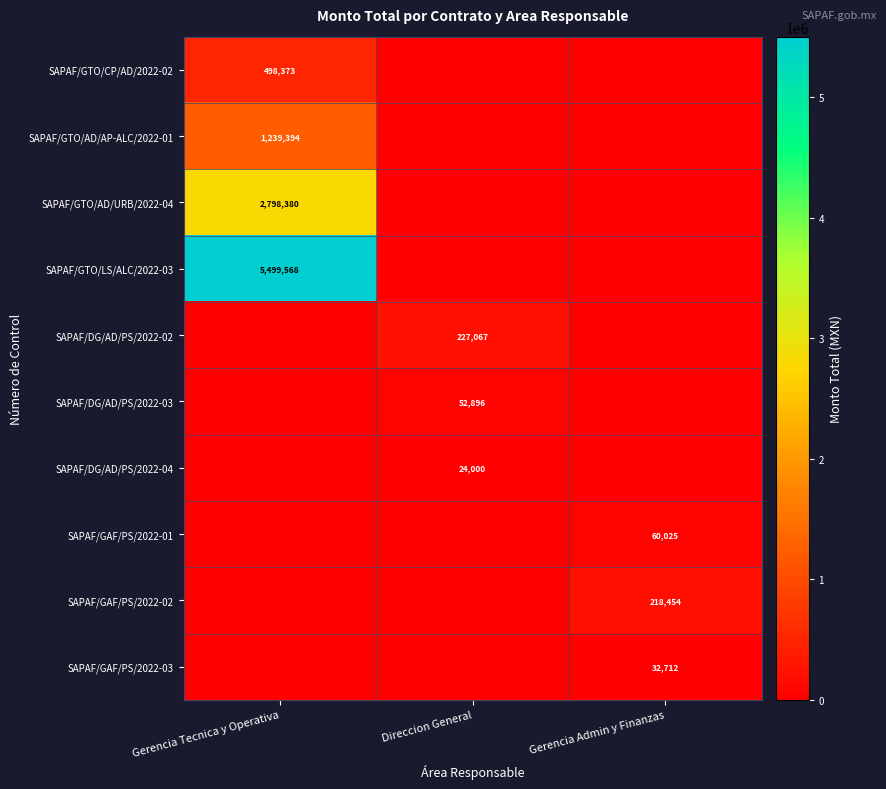

Which has a higher value, Direccion General or Gerencia Tecnica y Operativa?

Gerencia Tecnica y Operativa